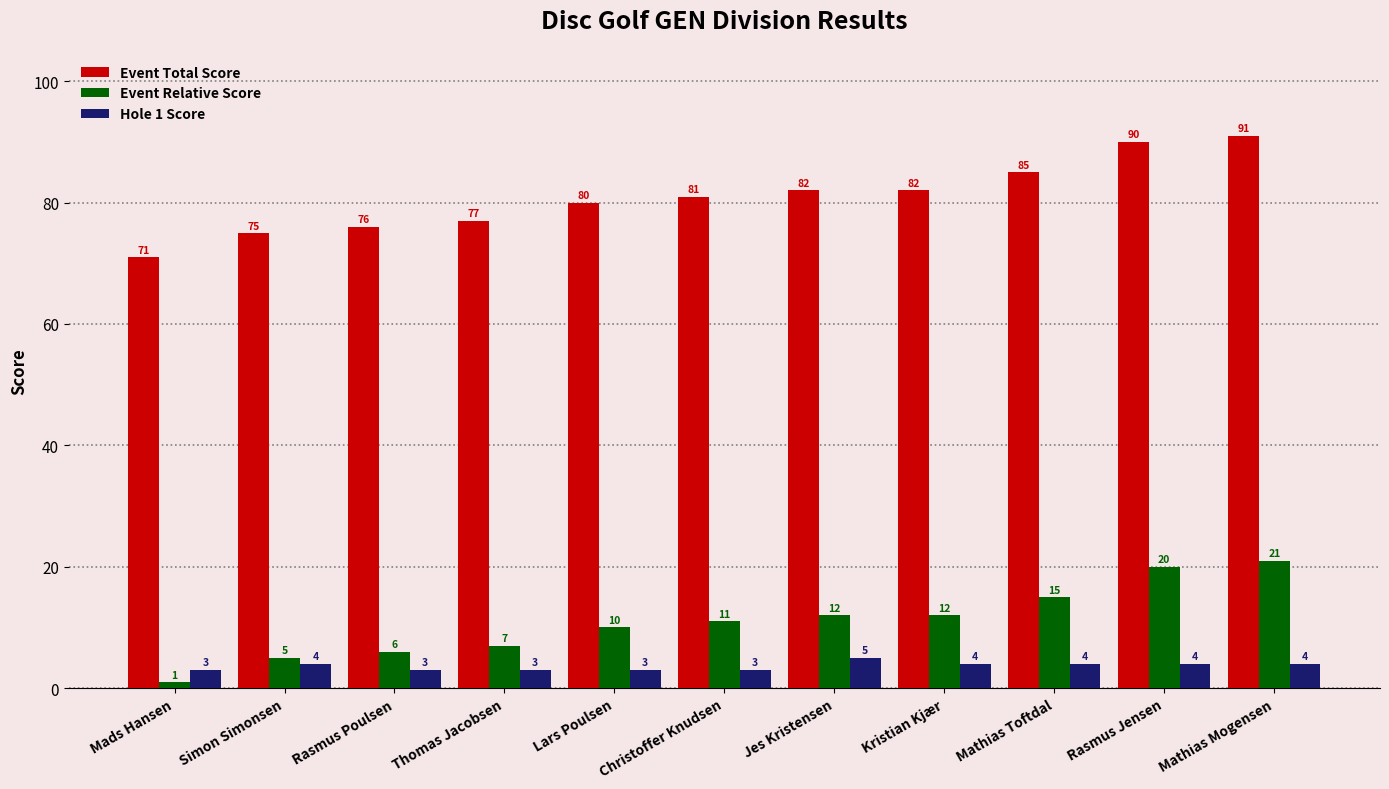

What is the greatest value displayed?

91